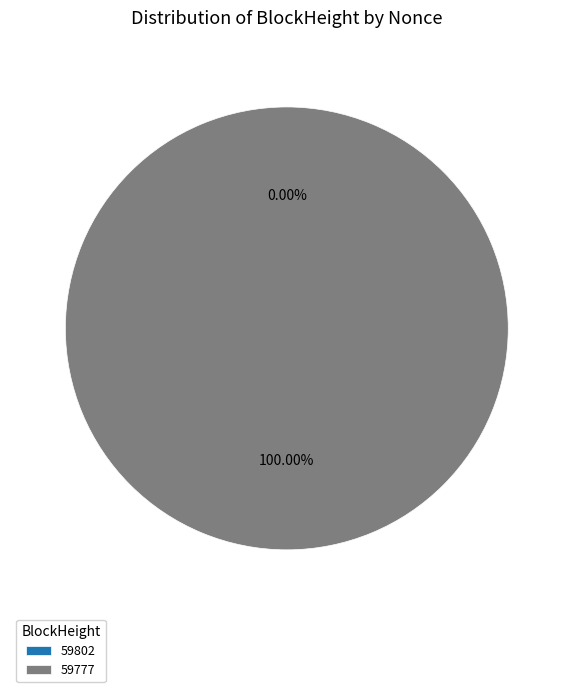

What percentage is the 59777 slice, to the nearest percent?

100%